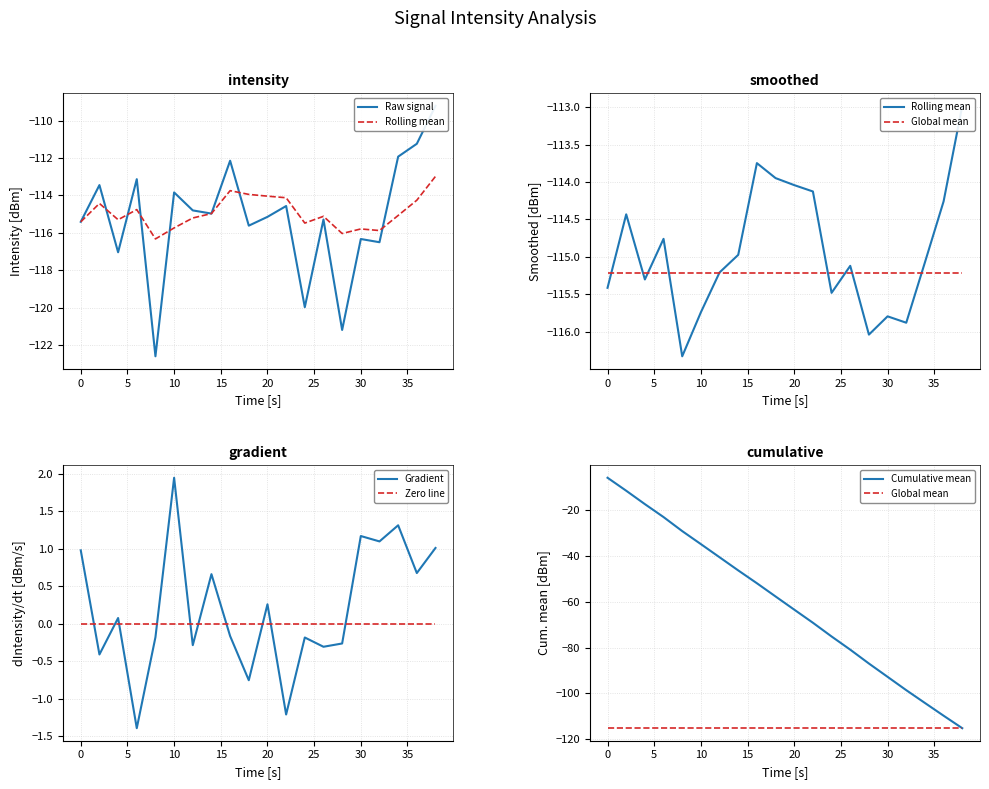

What is the lowest value of the Gradient series?

-1.4